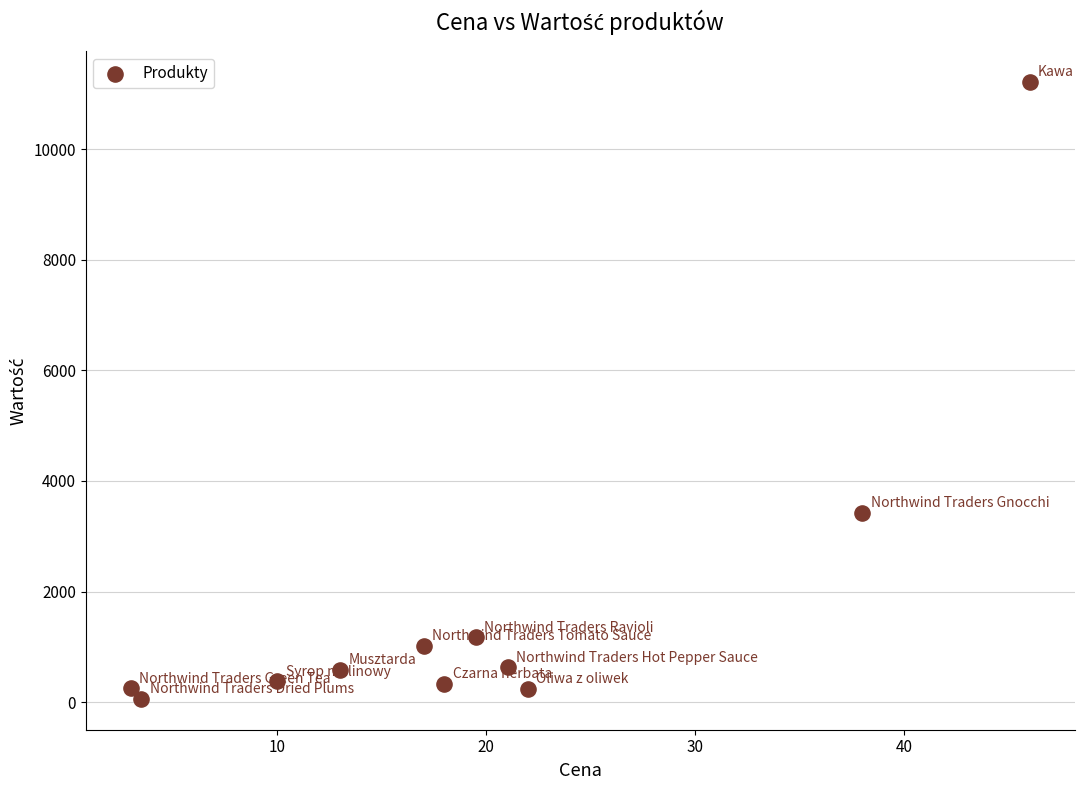

What is the range of X values (max minus min)?

43.0